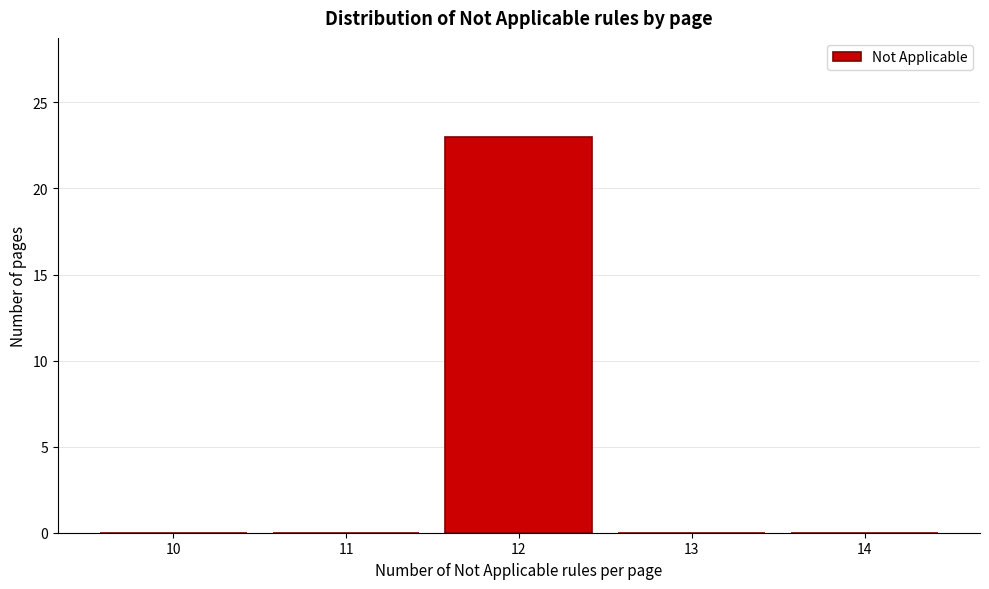

Reading left to right, list all the values displayed in this chart.

10=0	11=0	12=23	13=0	14=0